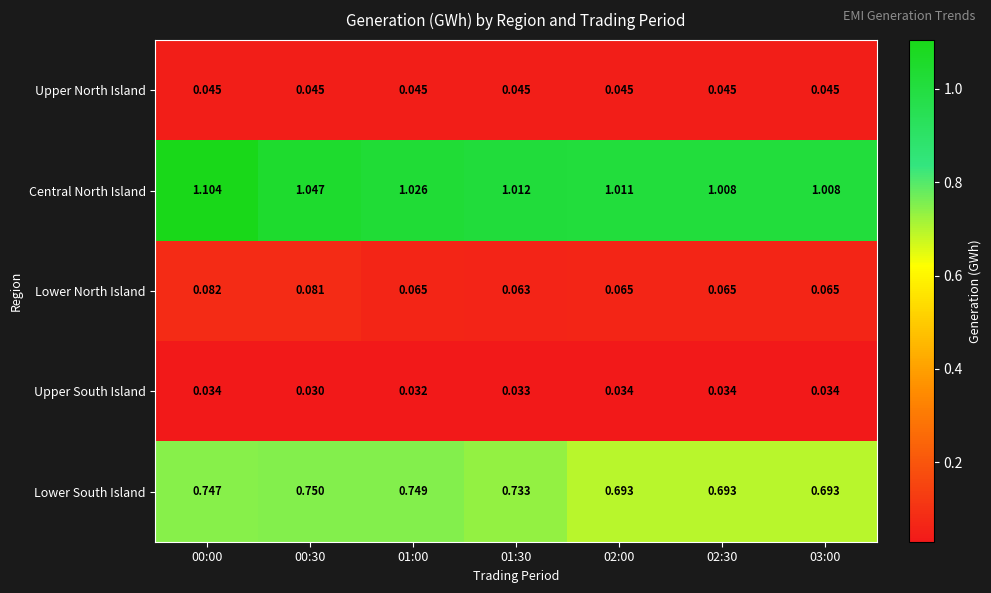

Between 01:00 and 01:30, which series saw the biggest shift?

Lower South Island